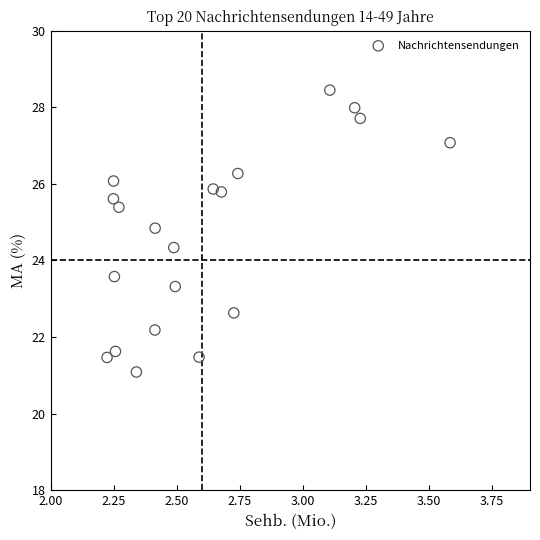

What is the range of X values (max minus min)?

1.4